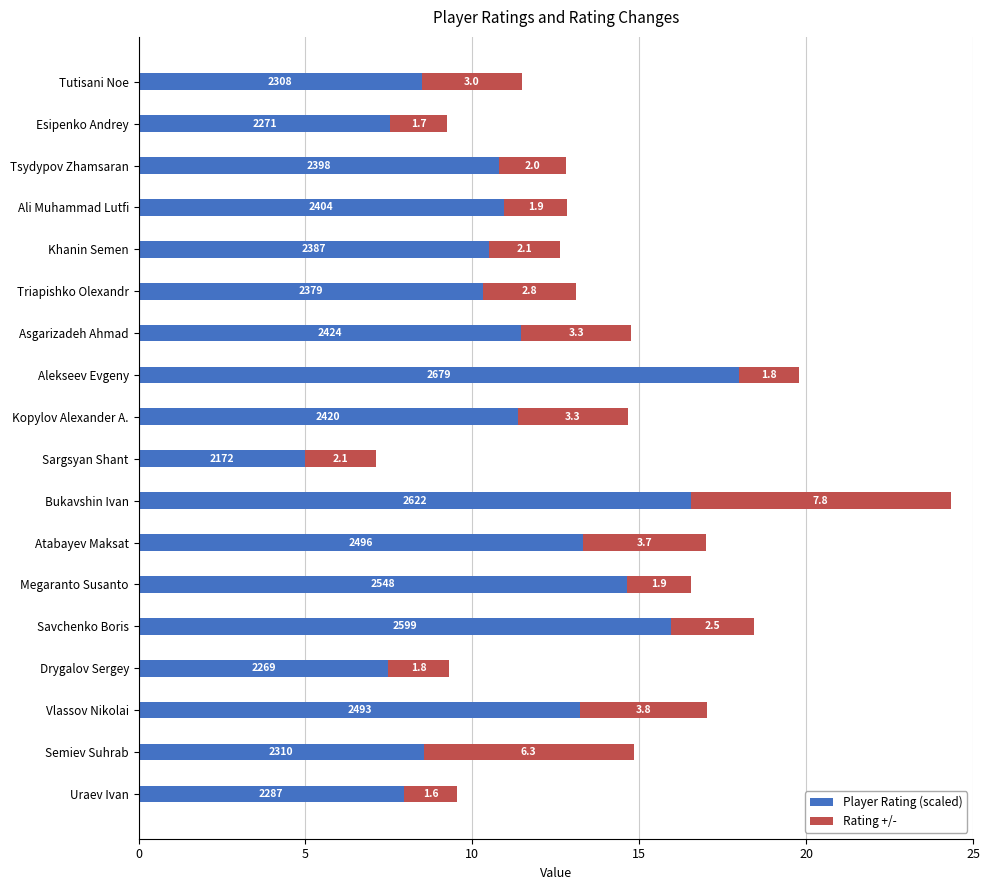

The Player Rating (scaled) series shows 10.3 at Triapishko Olexandr. True or false?

True